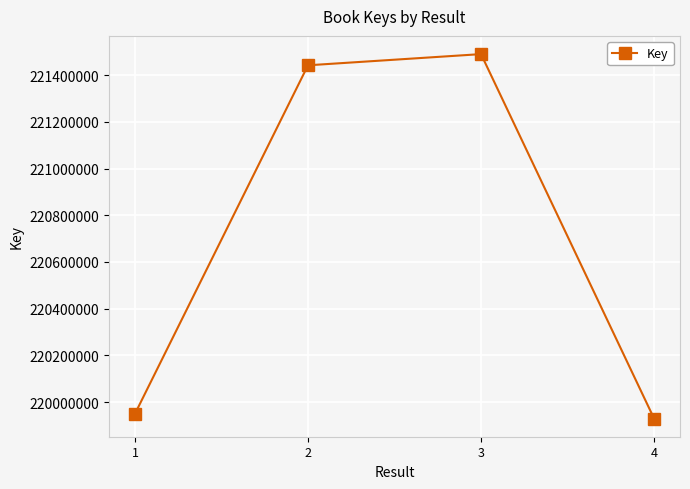

Which category has the lowest value across all series?

4